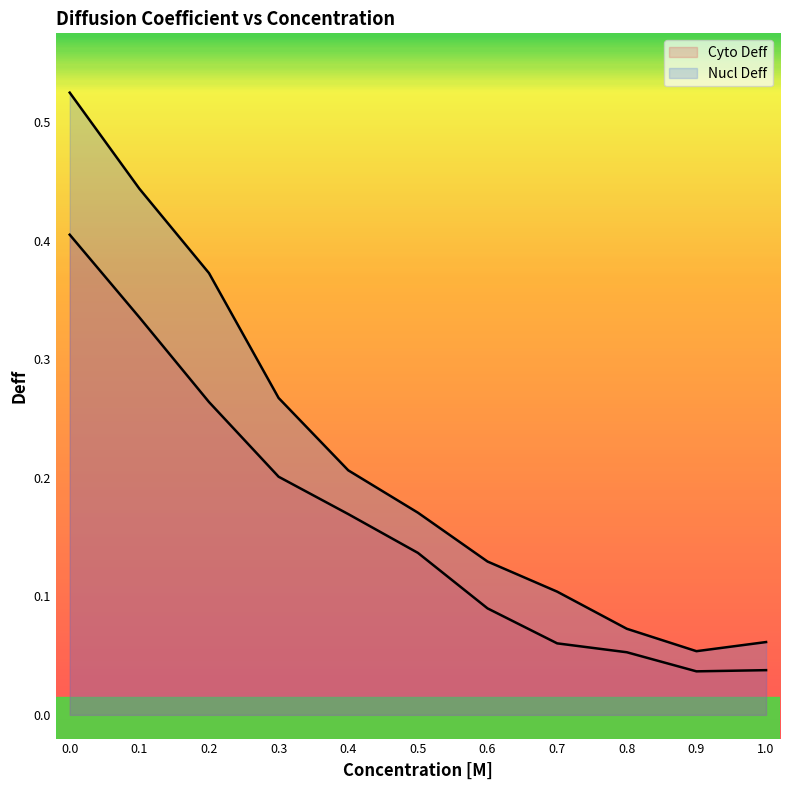

True or false: Nucl Deff has a value of 0.2 at 0.5.

True